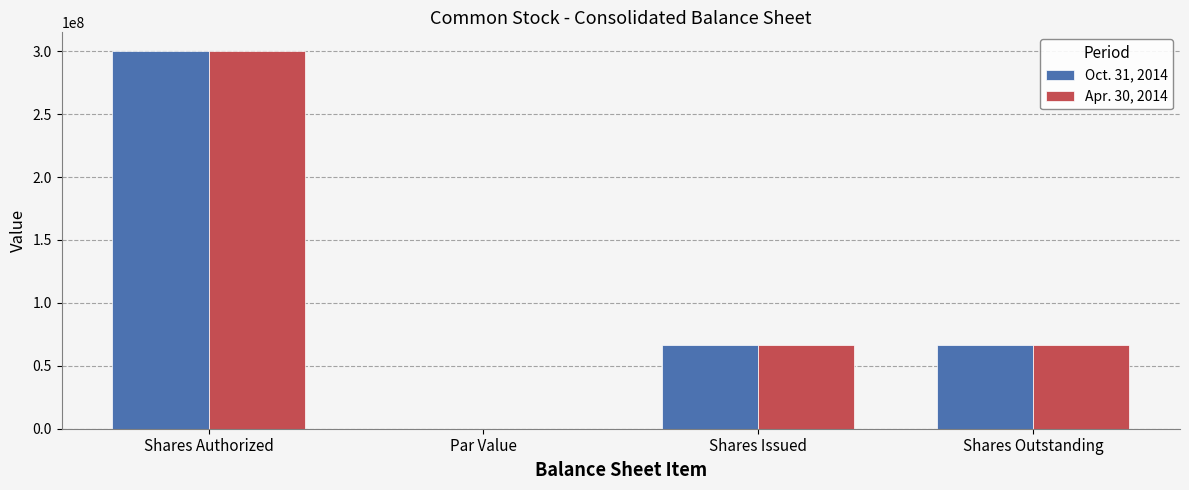

How many distinct data groups are displayed?

2